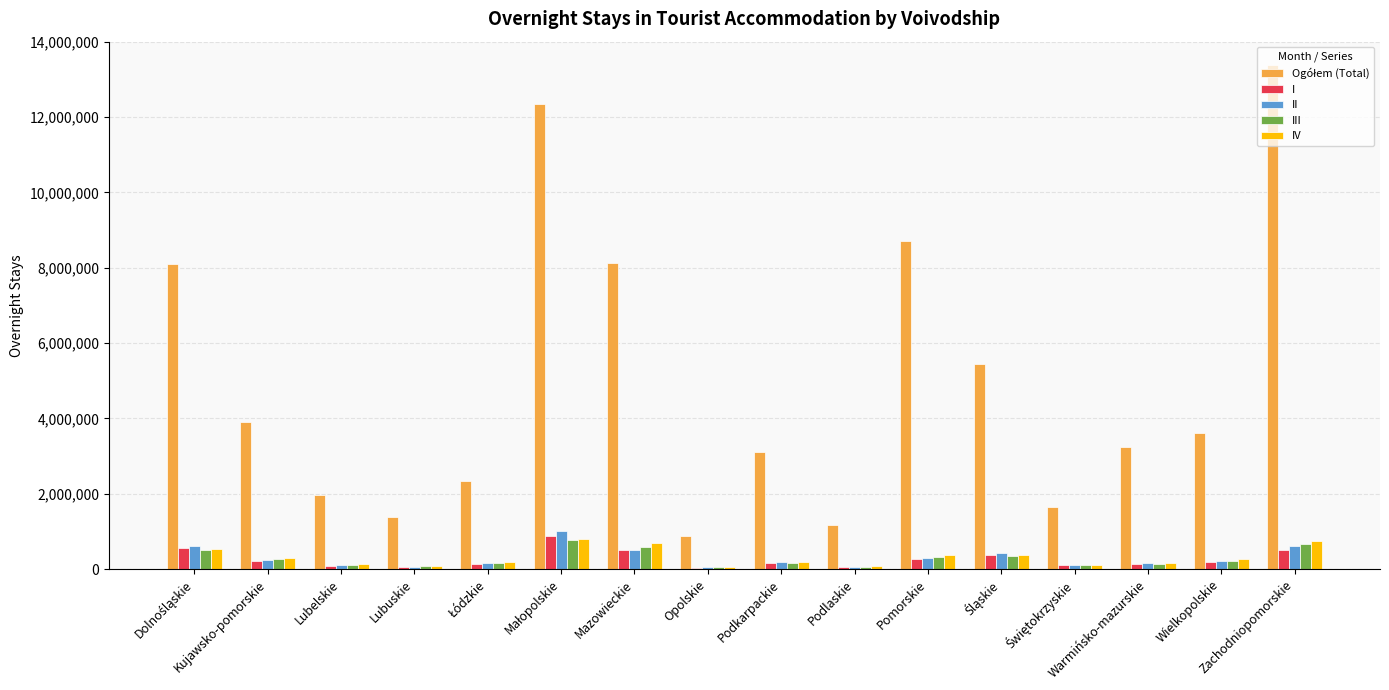

At how many categories does at least one series exceed 6711856?

5